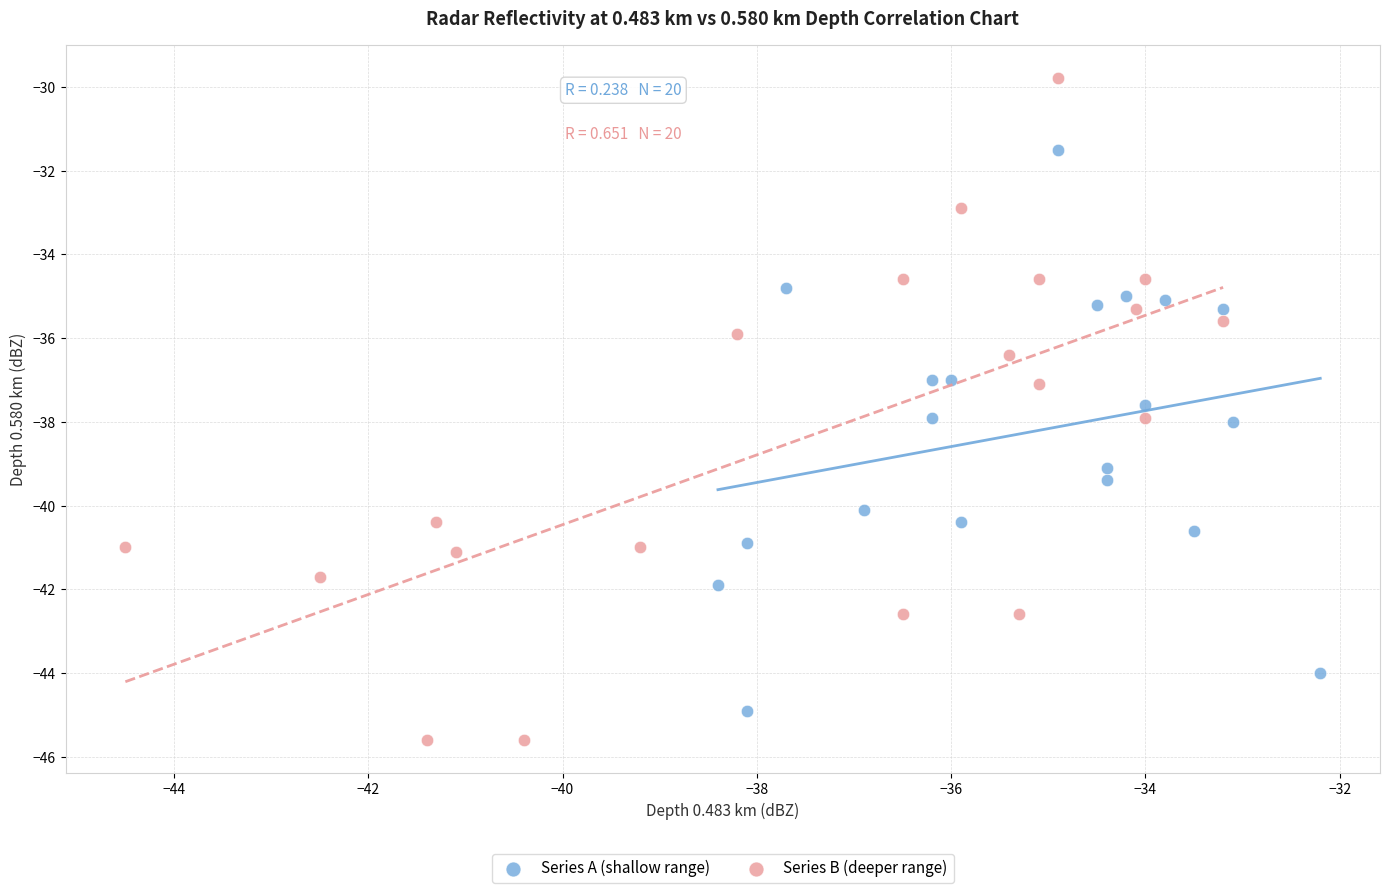

Which series contains the highest Y value?

Series B (deeper range)